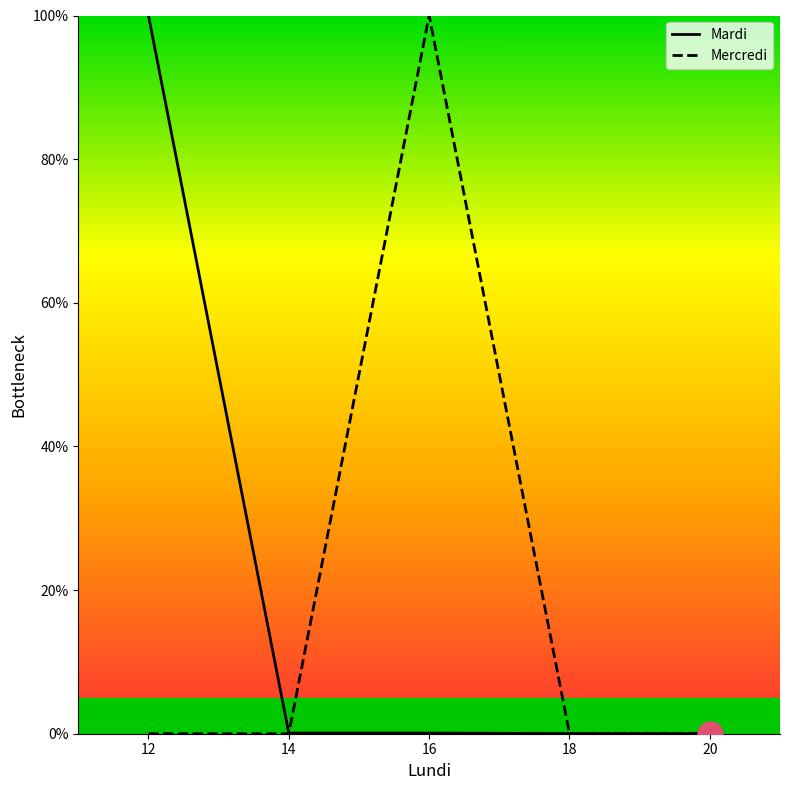

At which label is Mardi closest to 50?

14